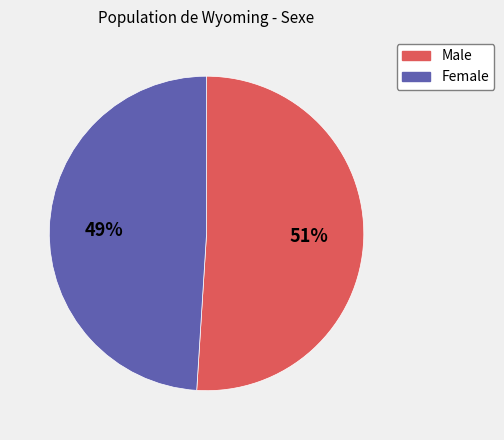

The Male slice represents 51% of the pie. True or false?

True